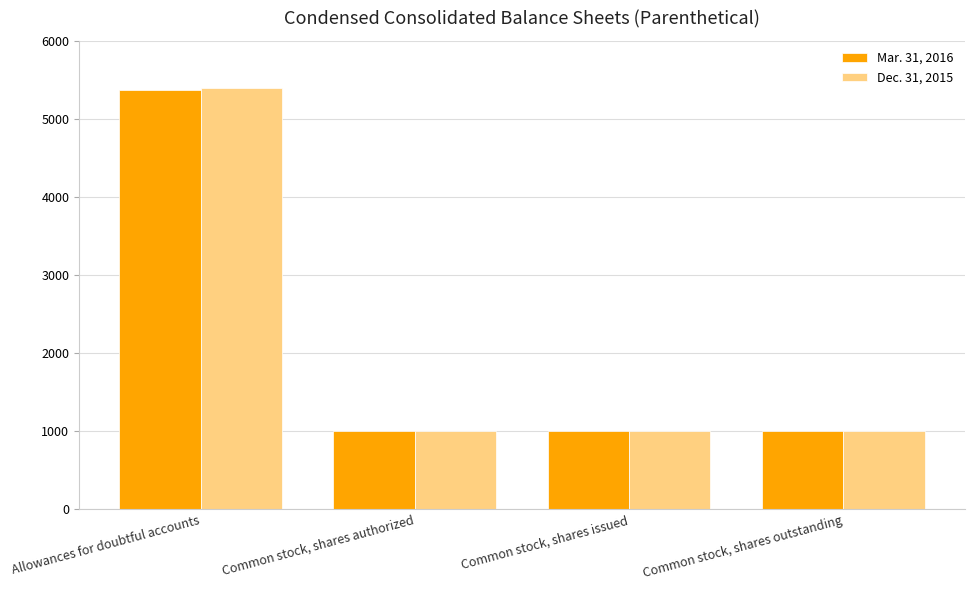

True or false: Mar. 31, 2016 has a value of 389 at Common stock, shares authorized.

False